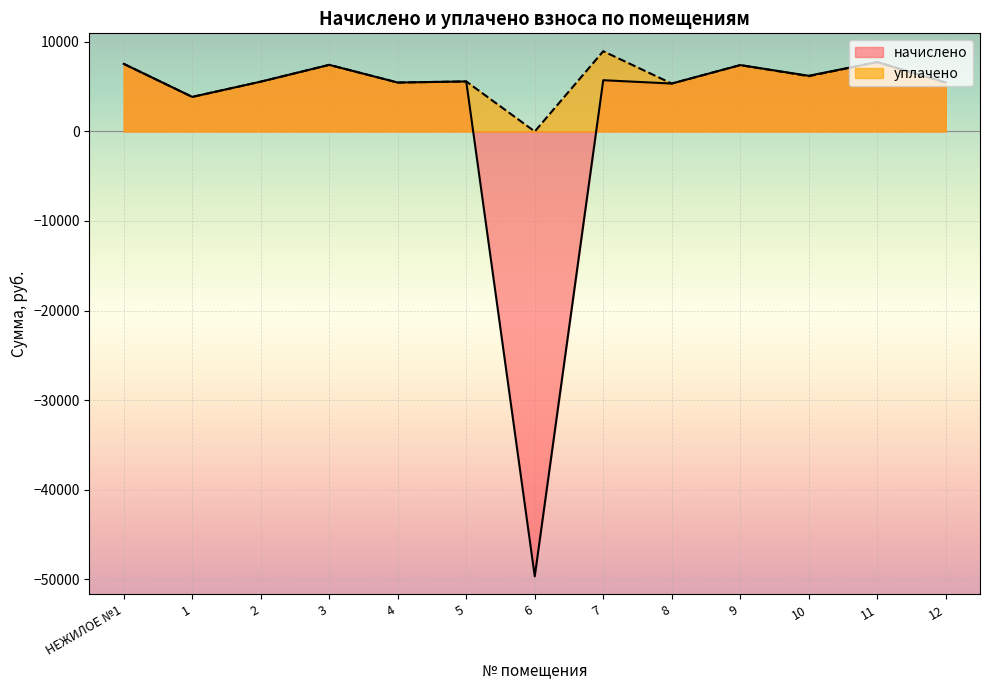

Rank the series at 1 from highest to lowest value.

начислено, уплачено